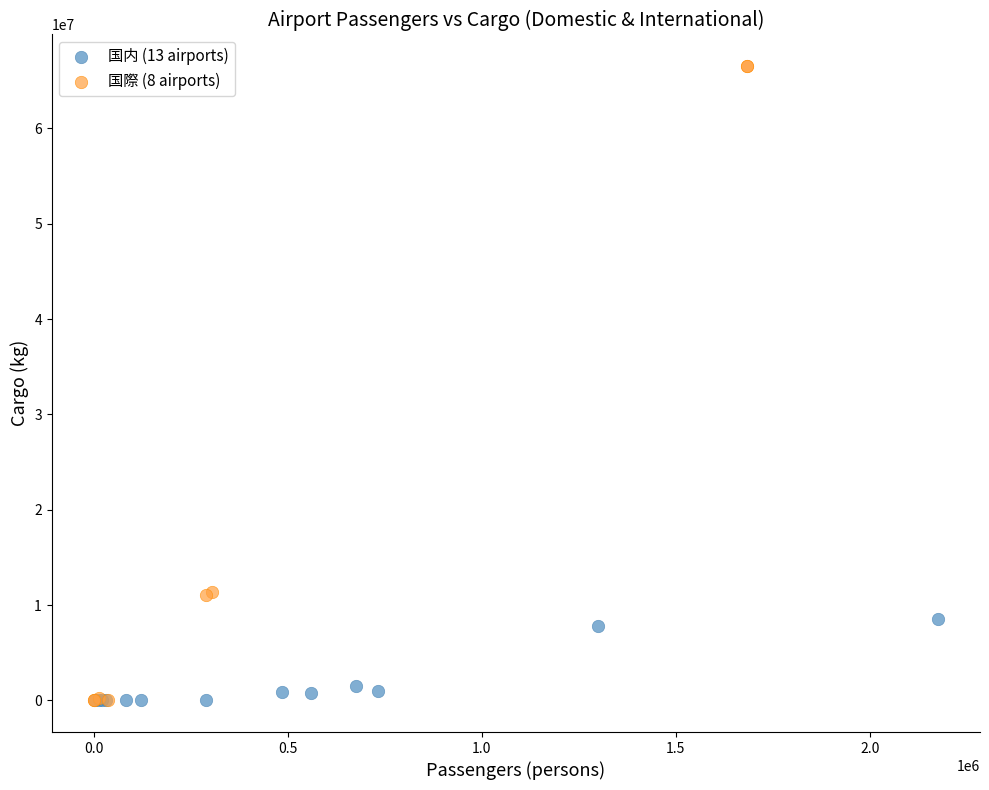

Which series has the largest Y range (max minus min)?

国際 (8 airports)